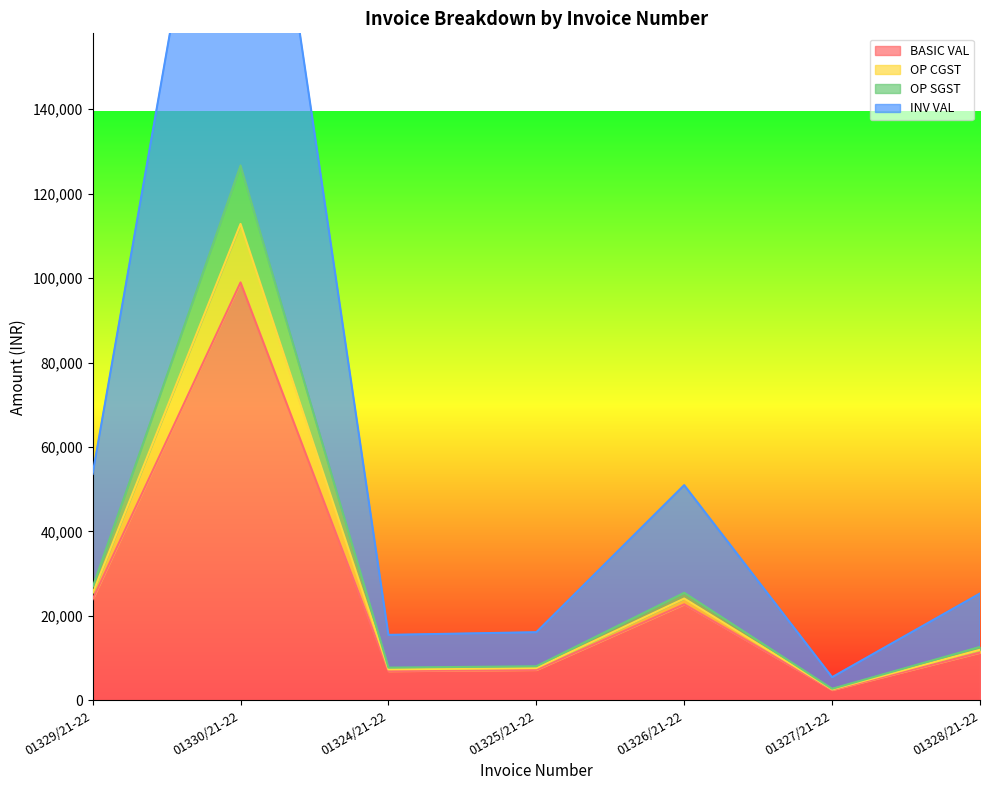

The OP SGST series shows 26383.5 at 01324/21-22. True or false?

False